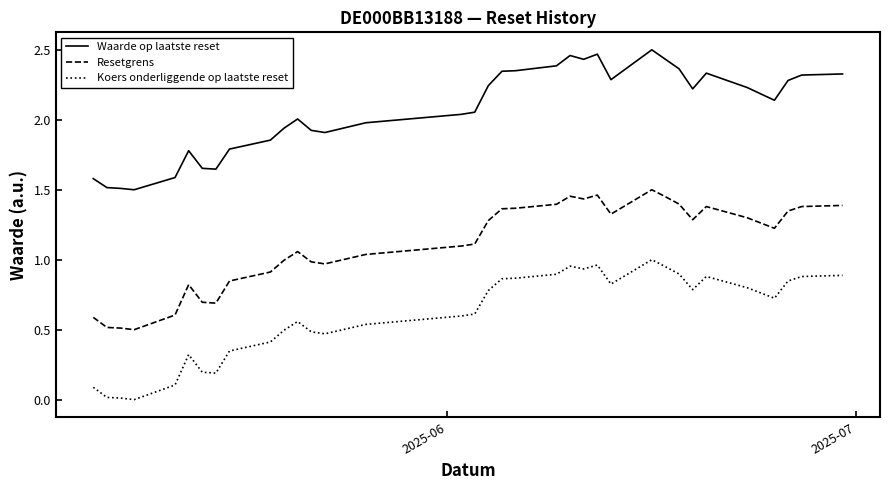

What are all the series names shown in the legend?

Waarde op laatste reset, Resetgrens, Koers onderliggende op laatste reset